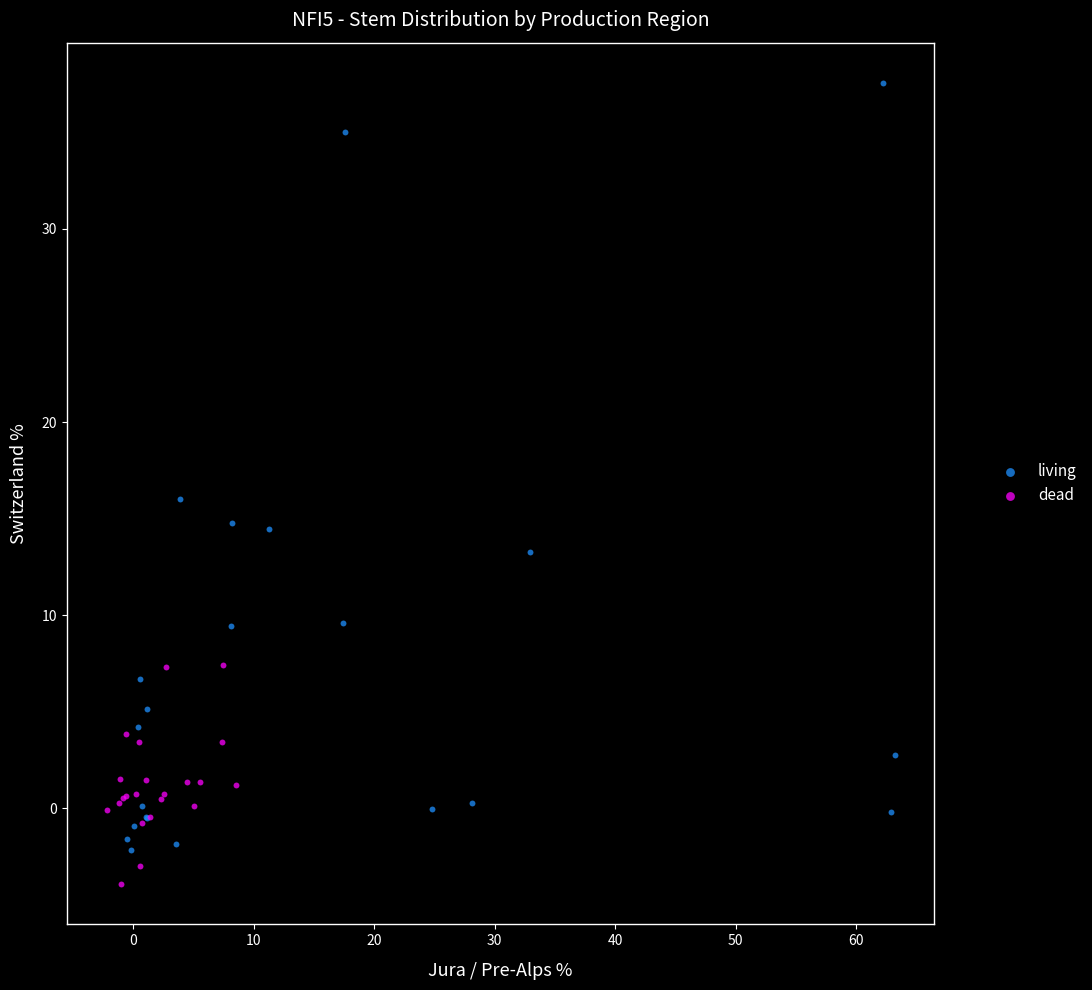

Which series reaches the minimum Y coordinate?

dead